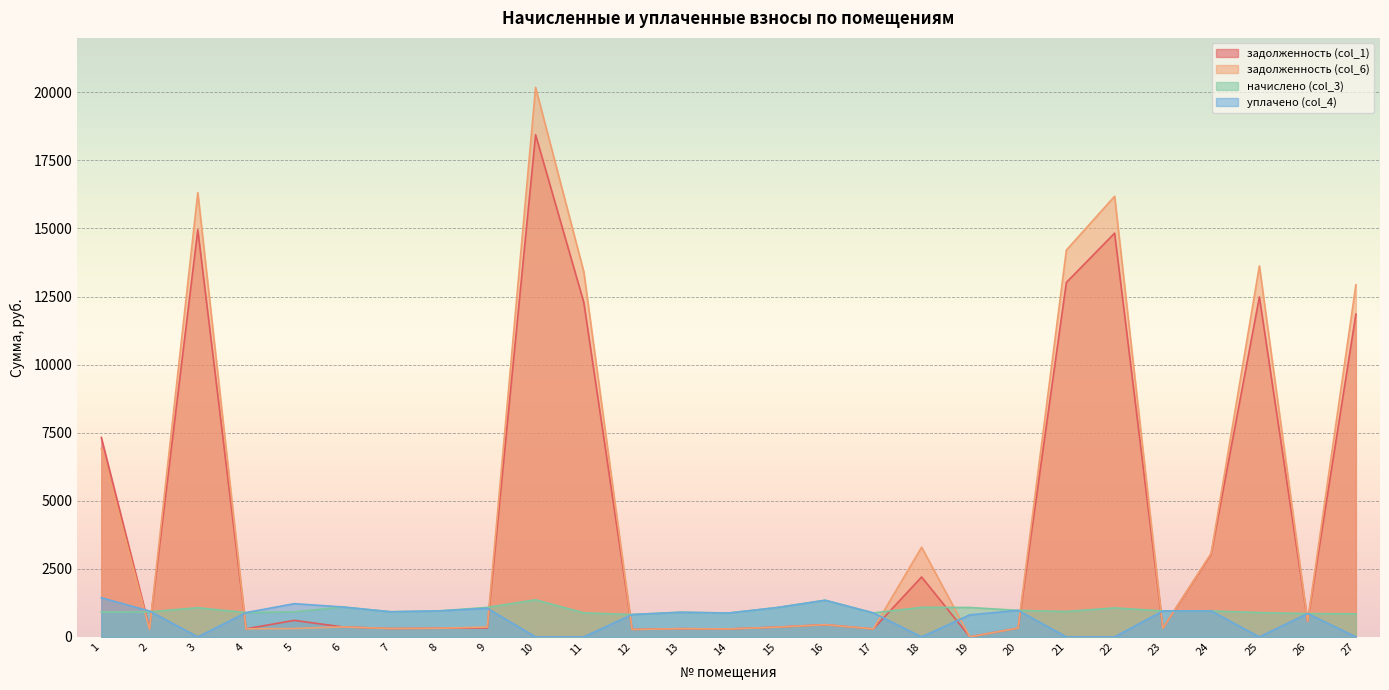

Reading left to right, transcribe all the data shown in this chart.

задолженность (col_1): 7325.5	312.1	14950.7	297.4	606.7	366.5	307.4	318.2	326.8	18444.0	12280.4	273.6	301.7	291.6	358.6	448.6	293.5	2200.2	0.0	324.7	13016.5	14828.2	317.5	3041.6	12486.8	570.2	11853.4
задолженность (col_6): 6921.4	282.3	16314.5	297.4	306.7	366.5	307.4	318.2	361.1	20179.1	13405.0	273.6	301.7	292.3	358.6	448.6	293.8	3294.0	0.0	324.7	14204.4	16183.8	317.5	3064.1	13625.2	570.2	12934.0
начислено (col_3): 920.2	920.2	1071.4	892.1	920.2	1099.4	922.3	954.7	1084.3	1363.0	883.4	820.8	905.0	877.0	1075.7	1345.7	881.3	1084.3	1080.0	974.2	933.1	1064.9	952.6	952.6	894.2	855.4	848.9
уплачено (col_4): 1437.7	950.0	0.0	892.1	1220.2	1099.4	922.3	954.7	1050.0	0.0	0.0	820.8	905.0	876.3	1075.7	1345.7	881.0	0.0	810.0	974.2	0.0	0.0	952.6	952.6	0.0	855.4	0.0